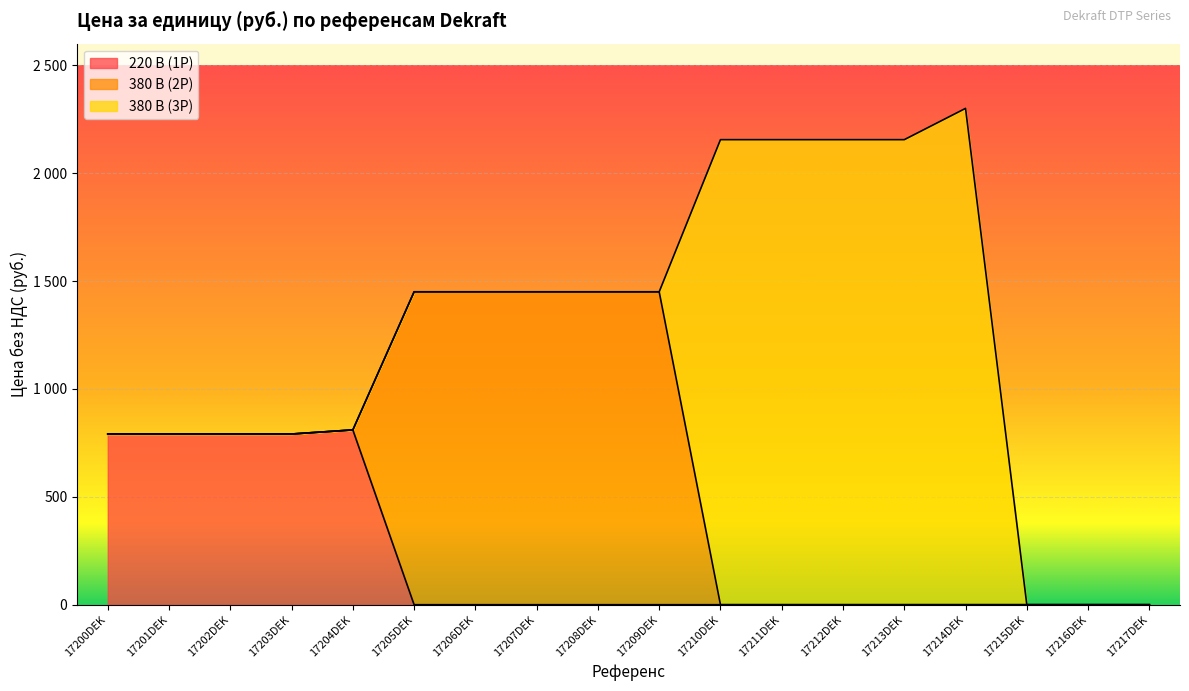

How many intersections are there between 380 В (2P) and 380 В (3P)?

1